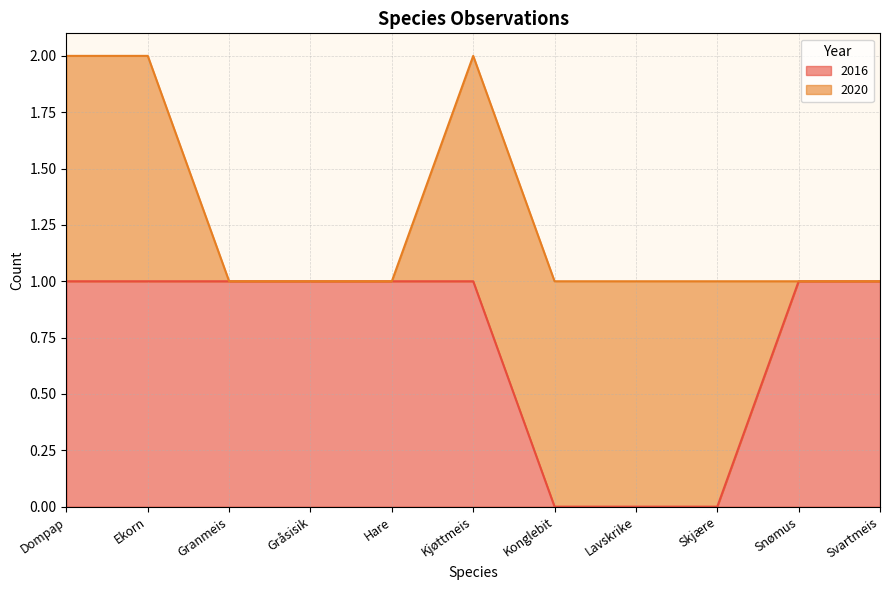

True or false: the data shows 0 at Gråsisik.

False